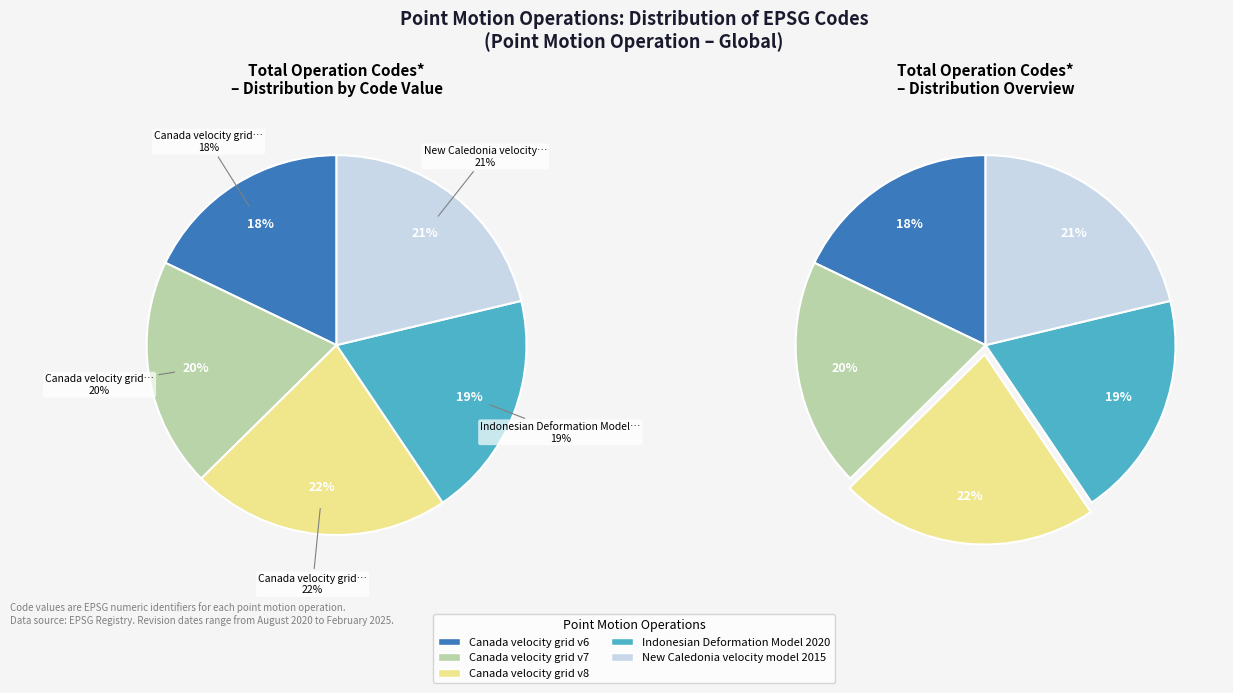

Count the number of slices in the pie.

5